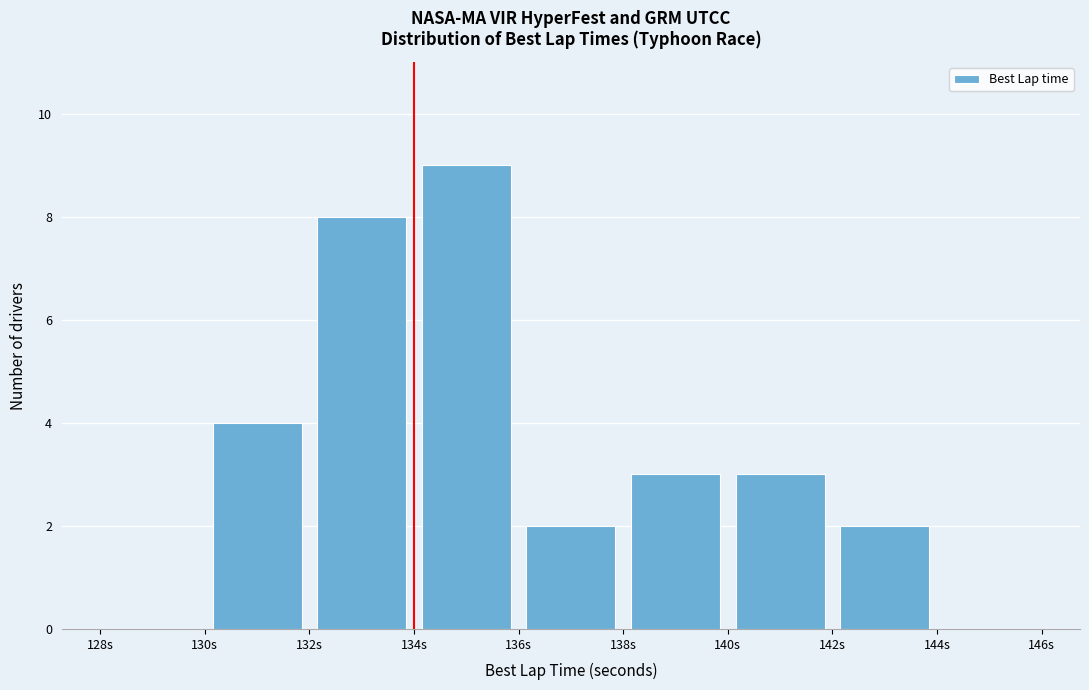

Reading left to right, list every bar in this chart as the range it spans on the x-axis followed by its height. The values are not printed on the chart, so give them approximately, as read against the axis.

128 to 130: 0
130 to 132: 4
132 to 134: 8
134 to 136: 9
136 to 138: 2
138 to 140: 3
140 to 142: 3
142 to 144: 2
144 to 146: 0